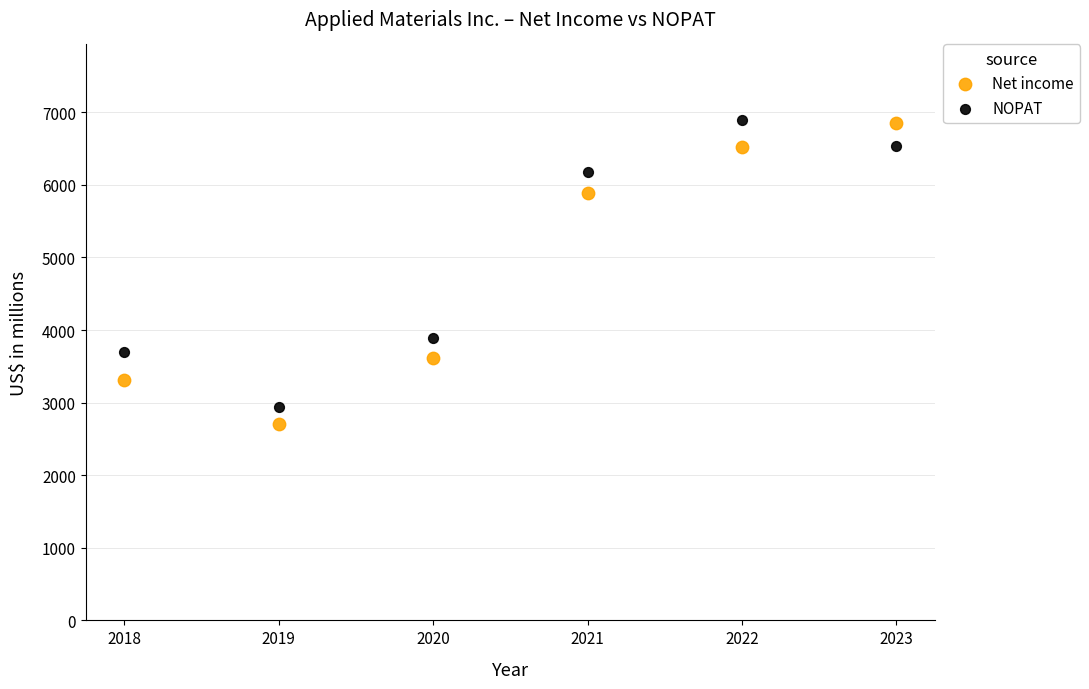

Across all series, what Y value is closest to 4803?

3885